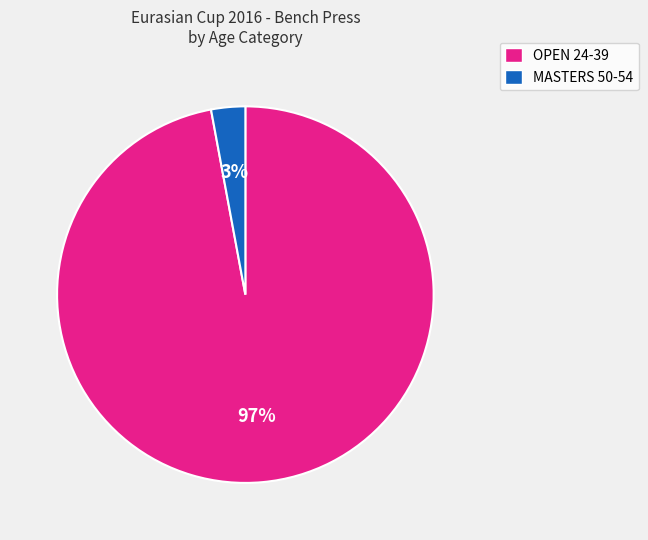

To the nearest percent, what is the average slice percentage?

50%